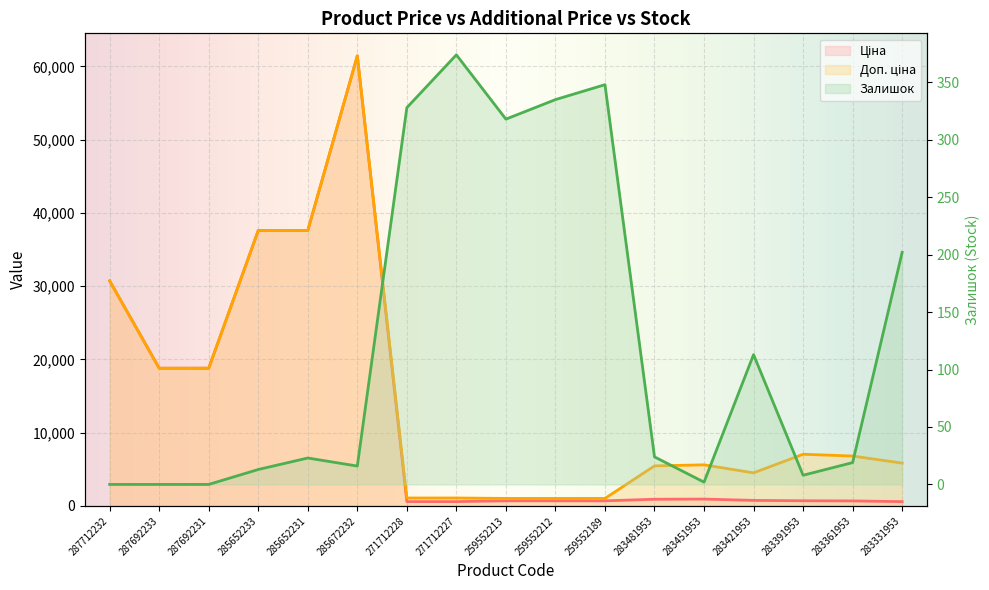

How many interior local peaks does the Залишок series have?

4